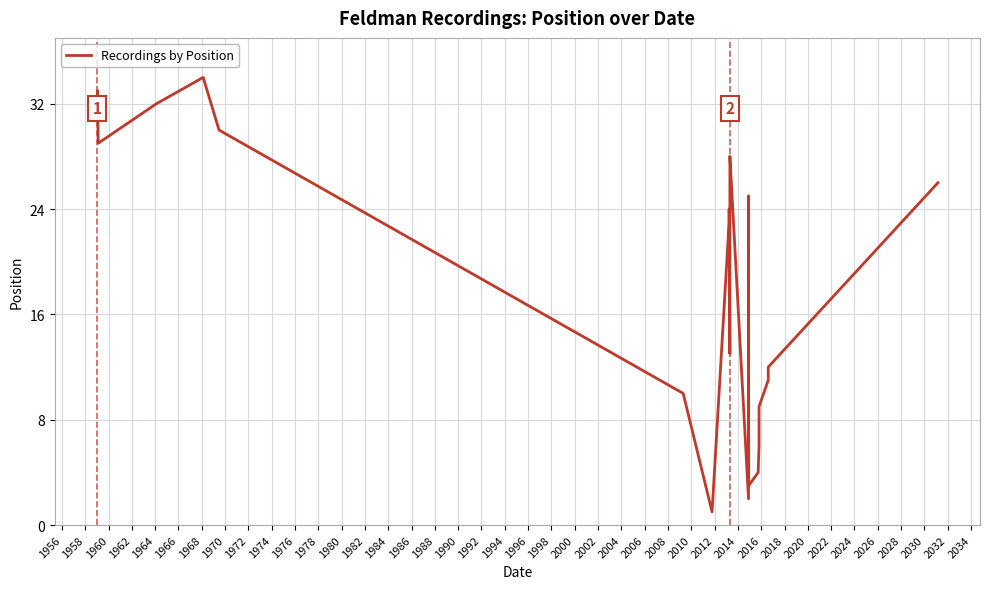

Count the number of categories in the chart.

34